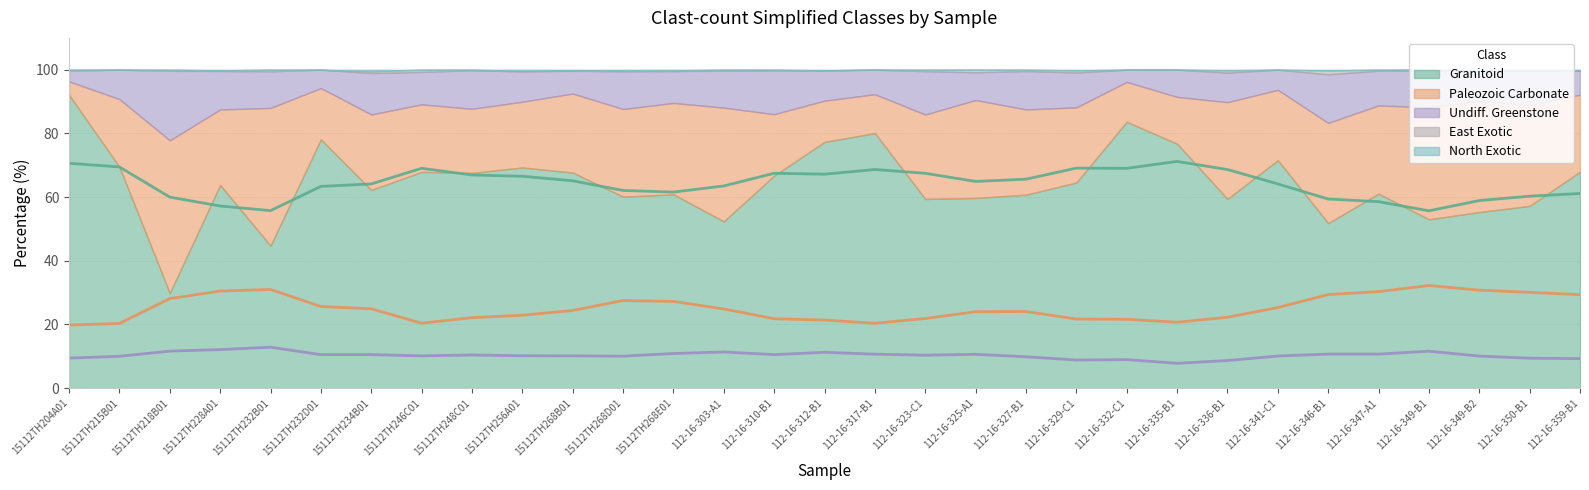

Does the chart display data point markers on the line(s)?

No